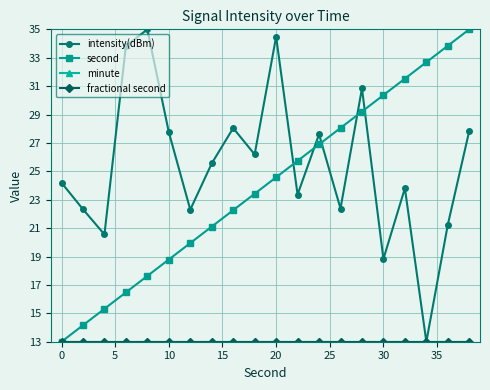

What is the value of the fractional second point at the 18th from the left?

13.0